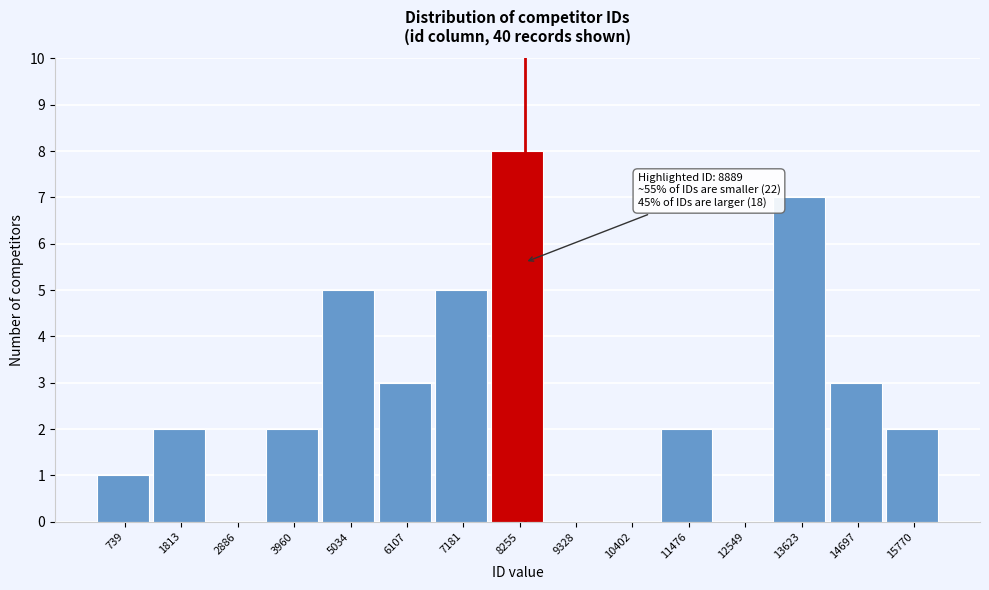

Reading left to right, what are all the values shown in this chart?

739=1	1813=2	2886=0	3960=2	5034=5	6107=3	7181=5	8255=8	9328=0	10402=0	11476=2	12549=0	13623=7	14697=3	15770=2